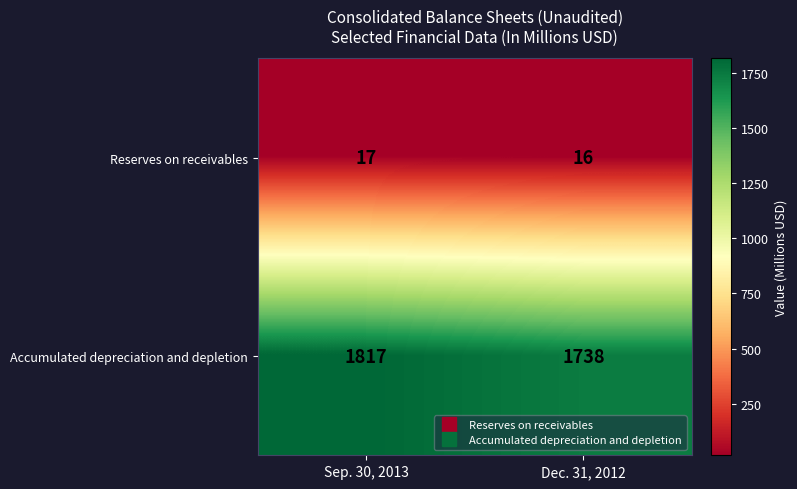

Reading right to left, extract all data points from this chart.

Reserves on receivables: Dec. 31, 2012=16	Sep. 30, 2013=17
Accumulated depreciation and depletion: Dec. 31, 2012=1738	Sep. 30, 2013=1817